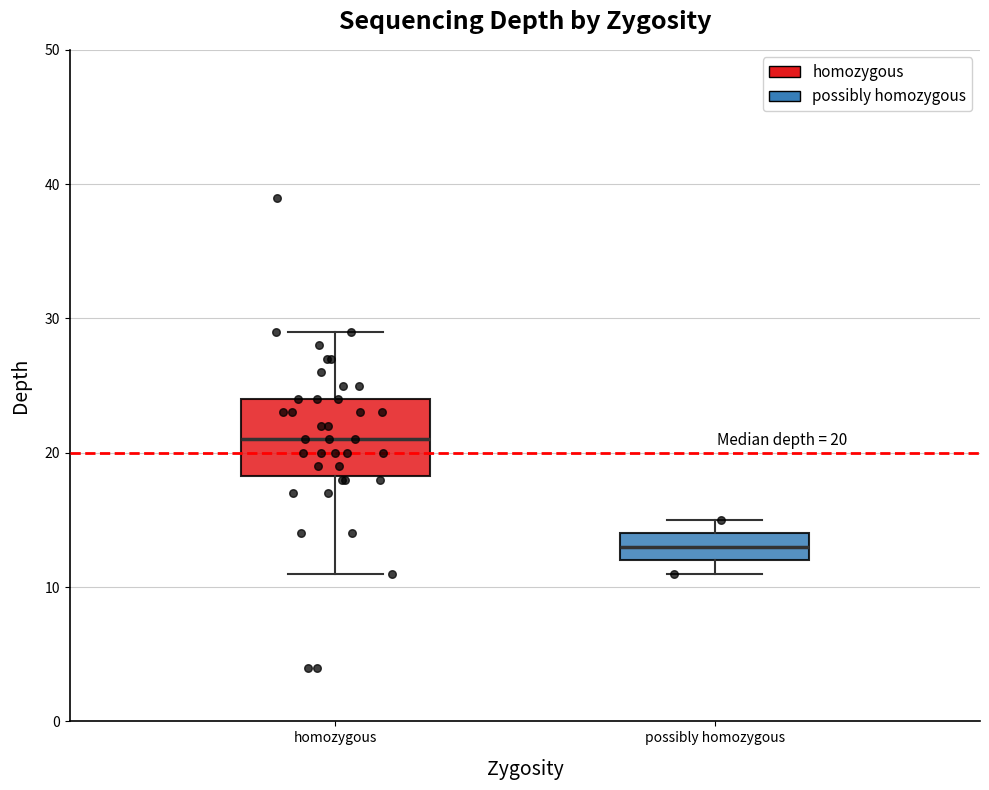

Which box has the lowest median line?

possibly homozygous